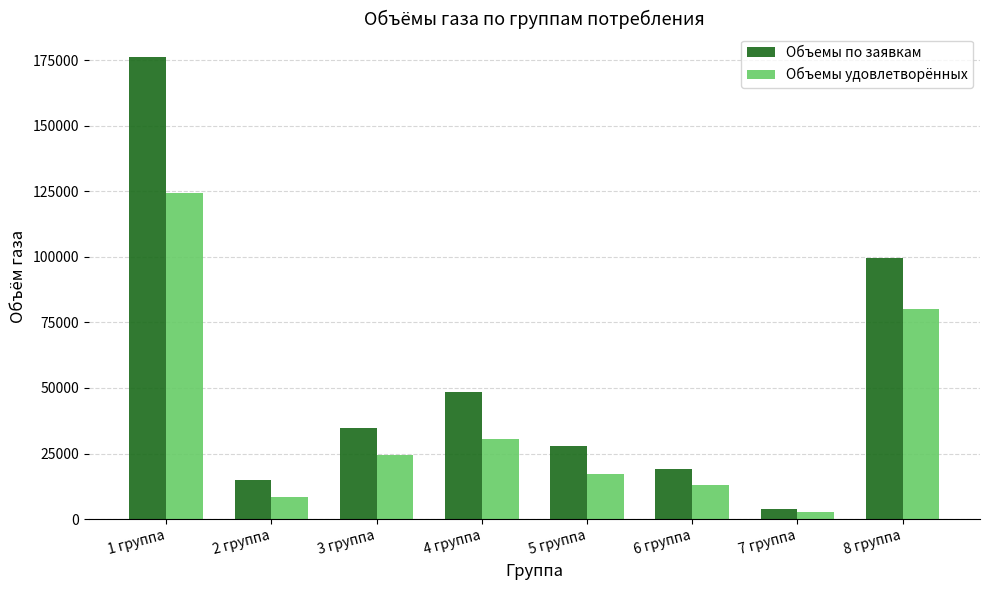

How many bars are there in each group?

2